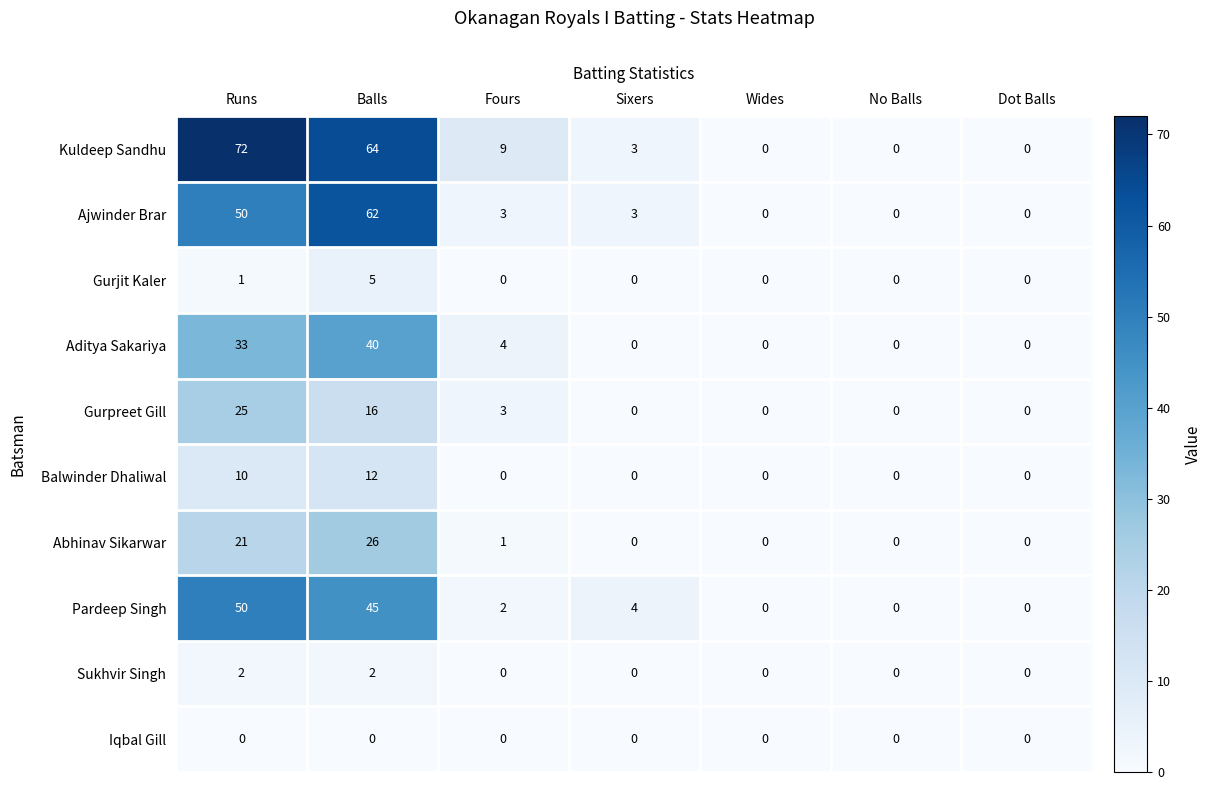

What value does the Ajwinder Brar series have at Sixers?

3